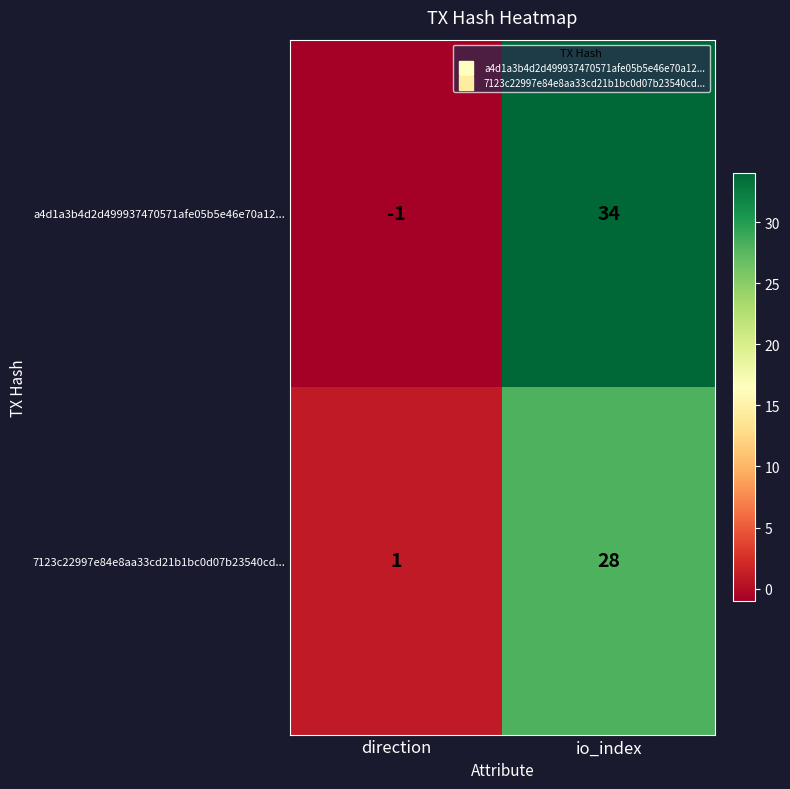

Reading left to right, extract all data points from this chart.

a4d1a3b4d2d499937470571afe05b5e46e70a12...: -1	34
7123c22997e84e8aa33cd21b1bc0d07b23540cd...: 1	28